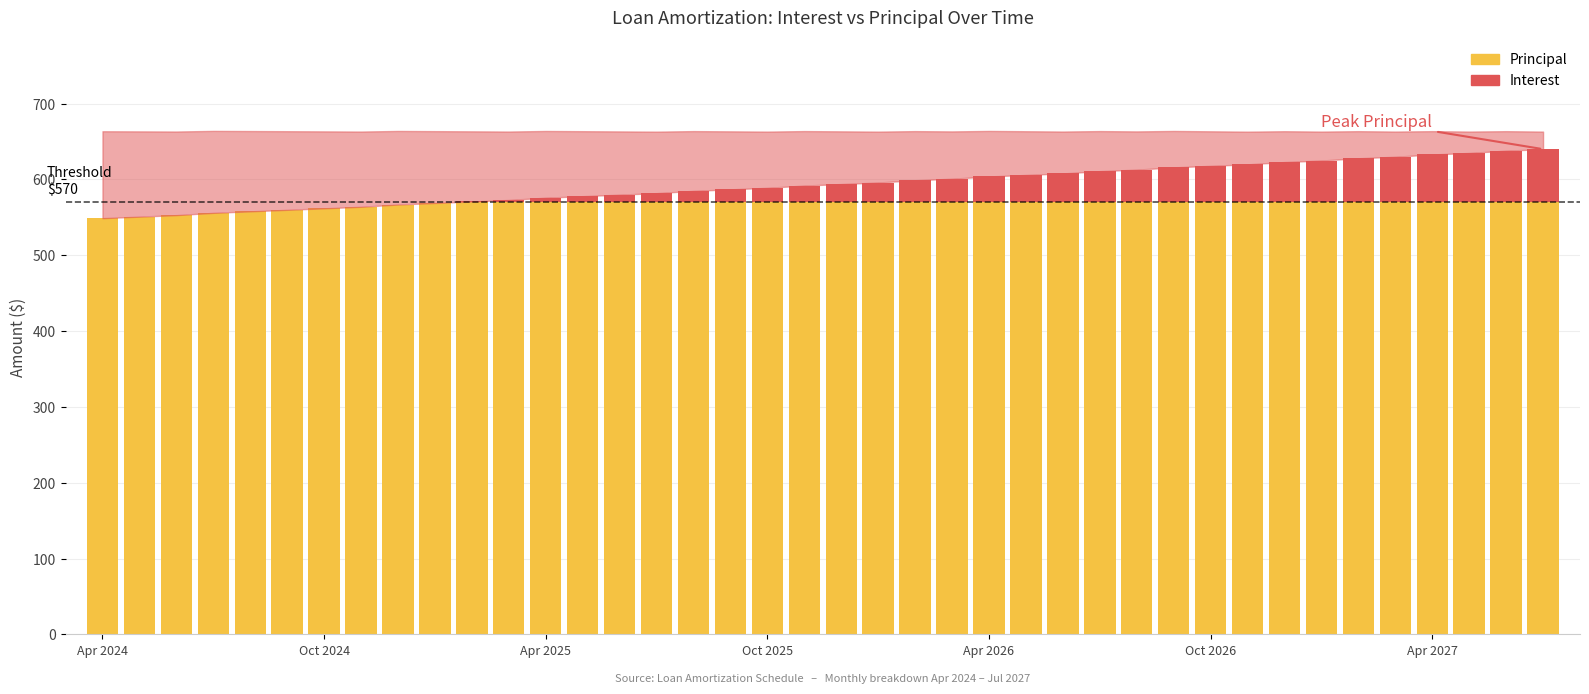

Where is Principal above threshold nearest to the value 35?

Apr 2026